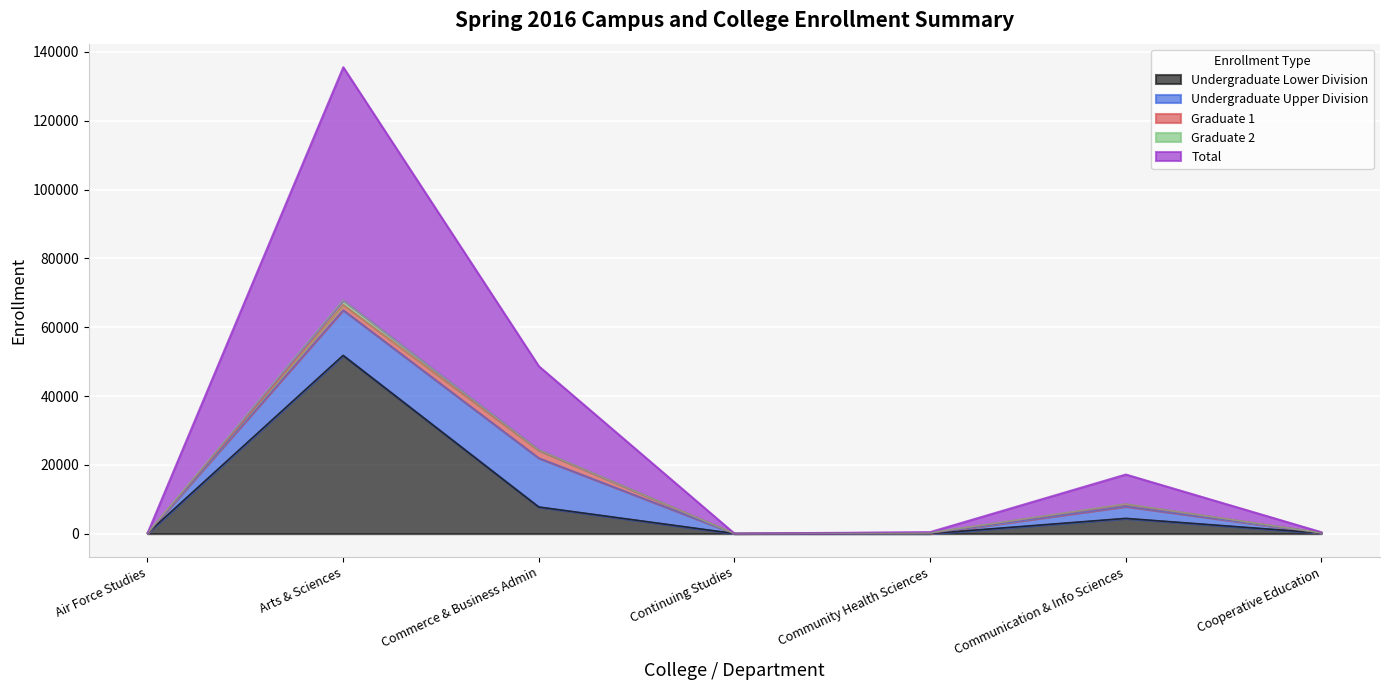

How many values in Graduate 1 are above zero?

5